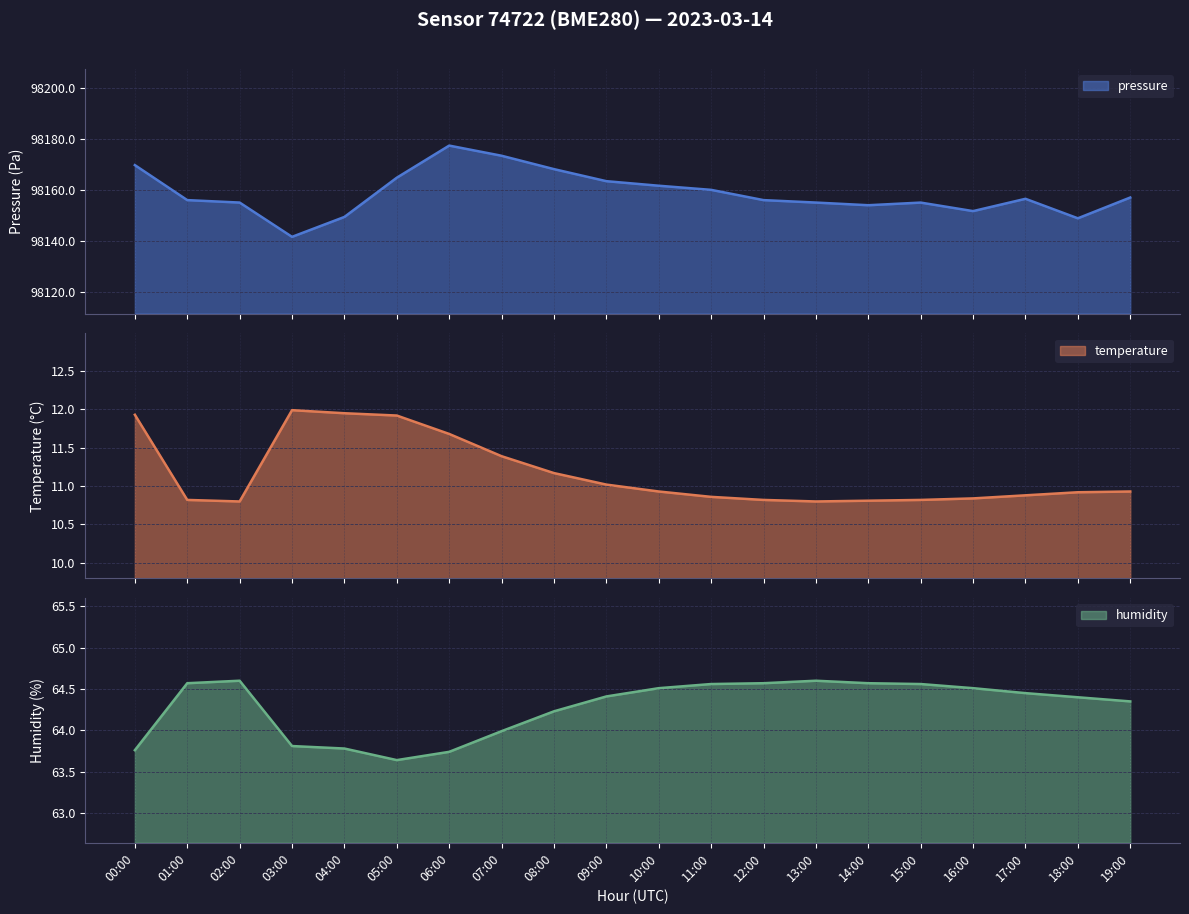

What is the label of the 19th point from the right?

01:00